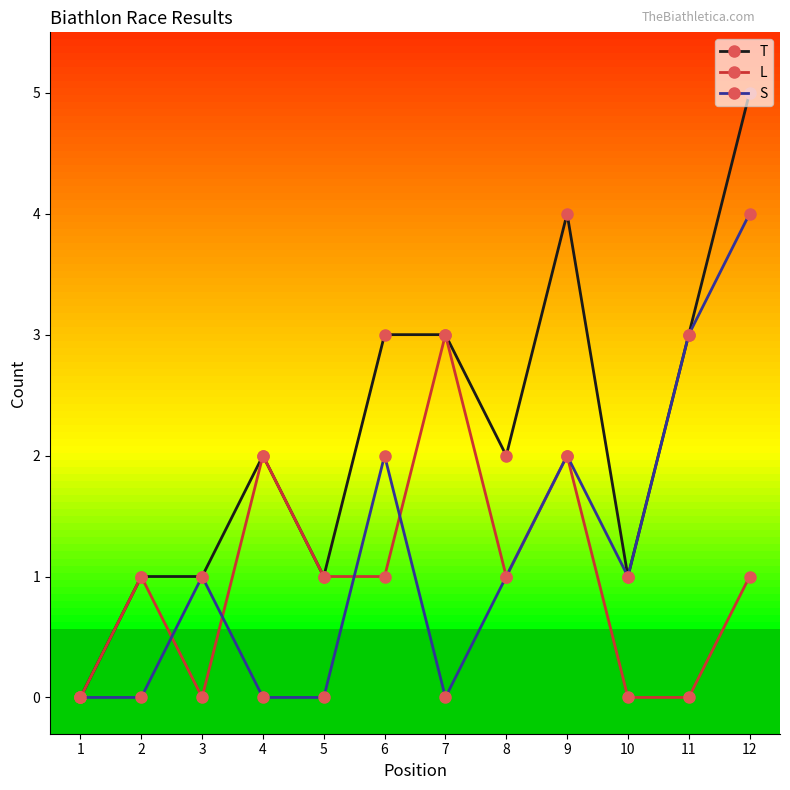

What are all the series names shown in the legend?

T, L, S